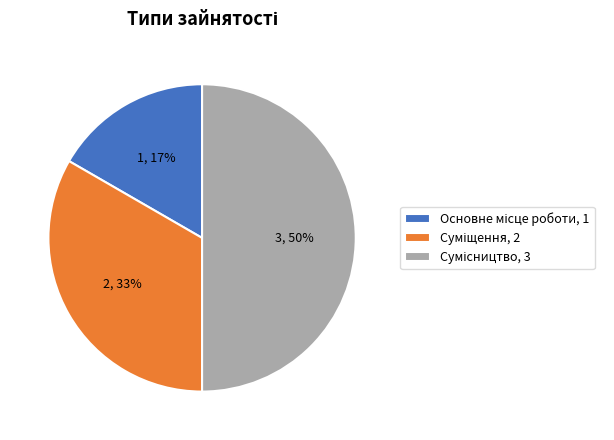

To the nearest percent, what is the difference between the largest and smallest slice percentages?

33%